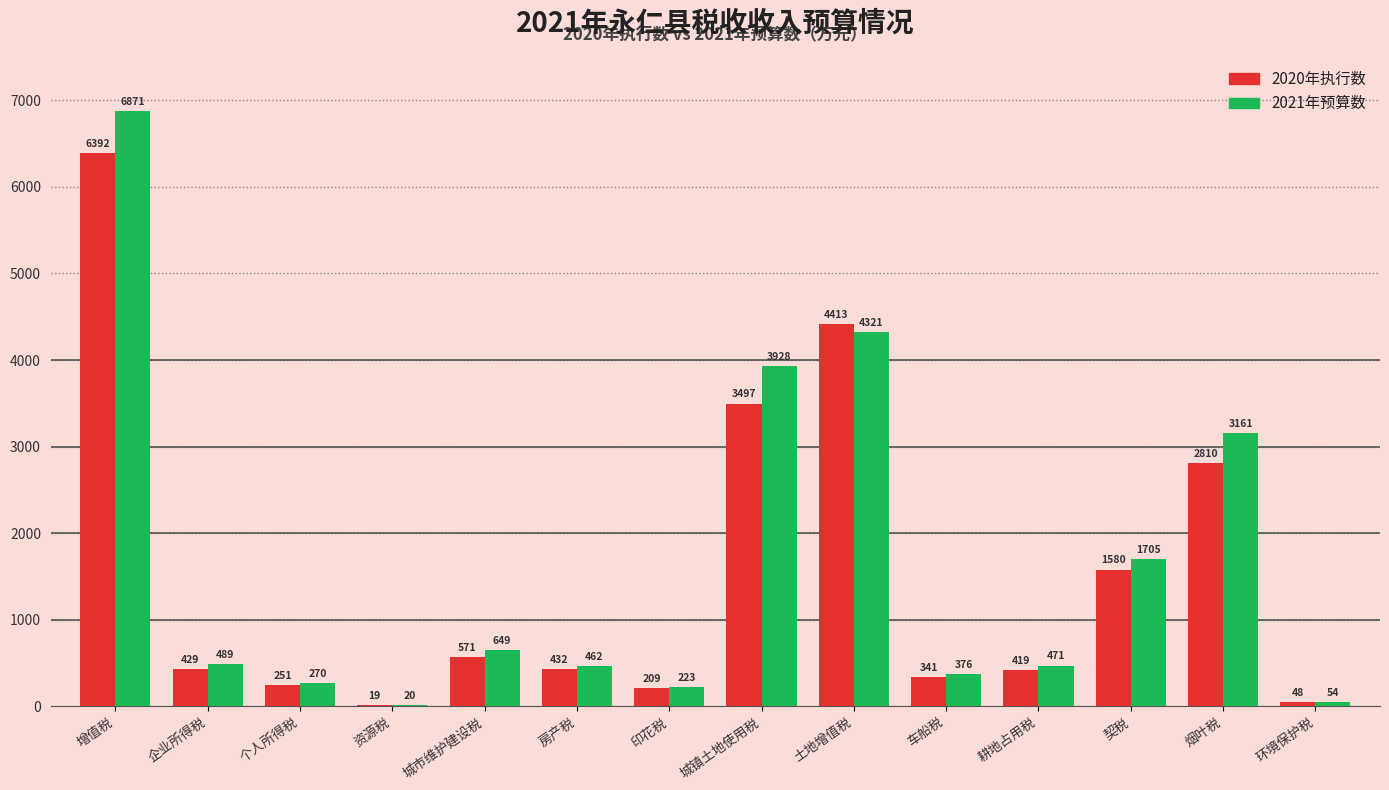

Which series has the largest total across all categories?

2021年预算数